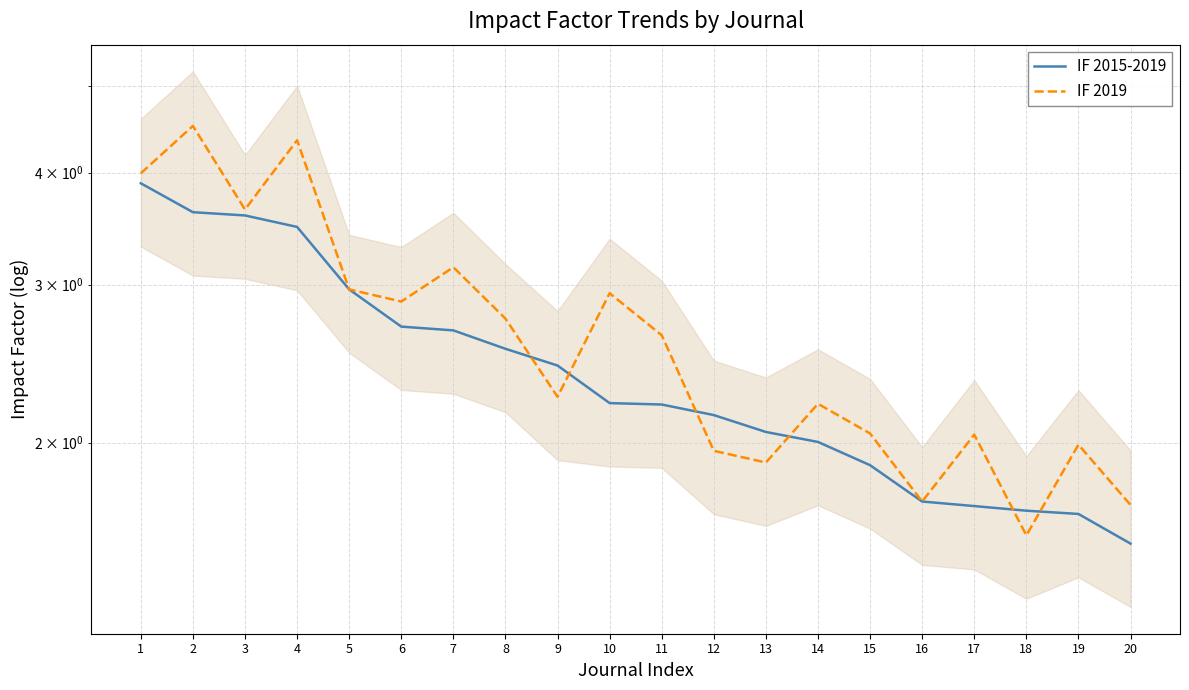

What is the difference between the second highest and minimum values in the IF 2015-2019 series?

2.1